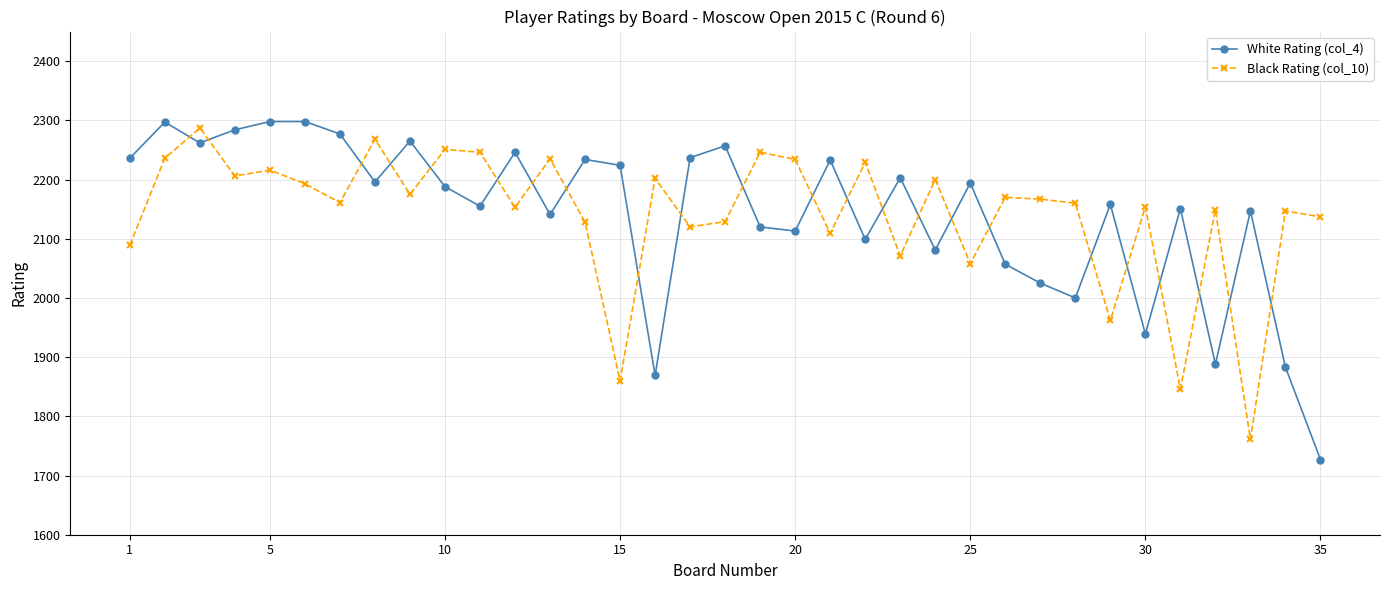

True or false: Black Rating (col_10) has more than 2 interior local peaks.

True